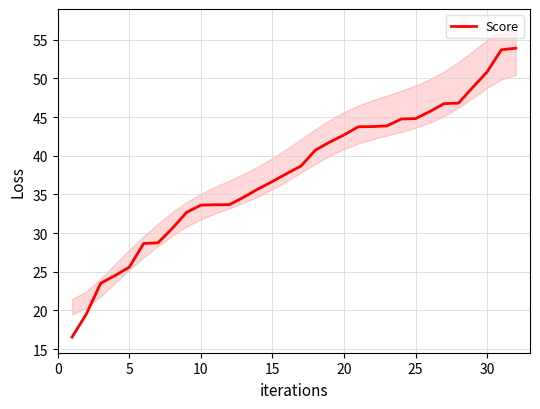

What is the minimum value shown in the chart?

16.6